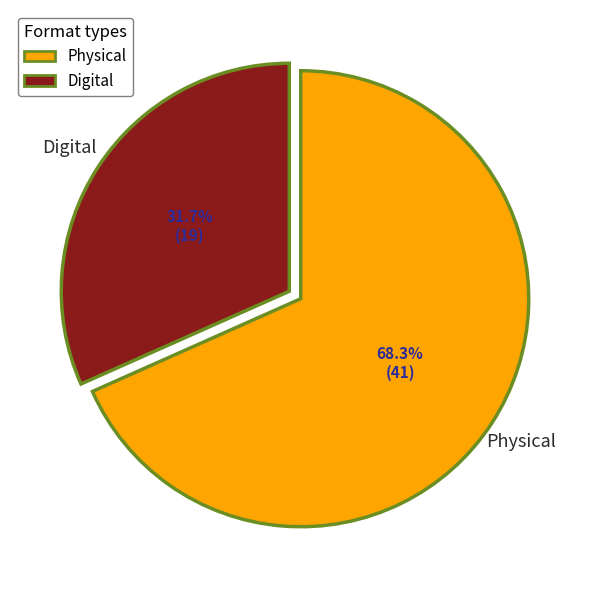

Approximately how many times larger is the value at Digital compared to Physical?

0.5